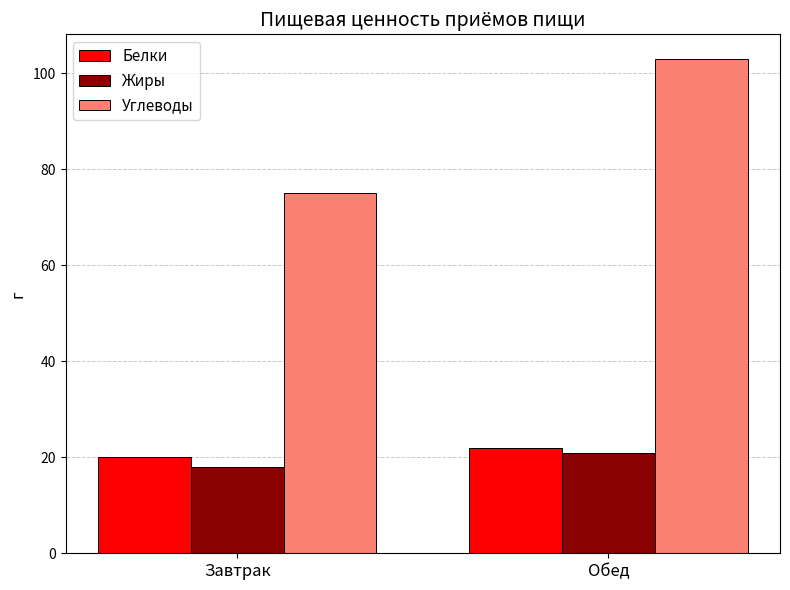

Reading left to right, what are all the values shown in this chart?

Белки: 20	22
Жиры: 18	21
Углеводы: 75	103